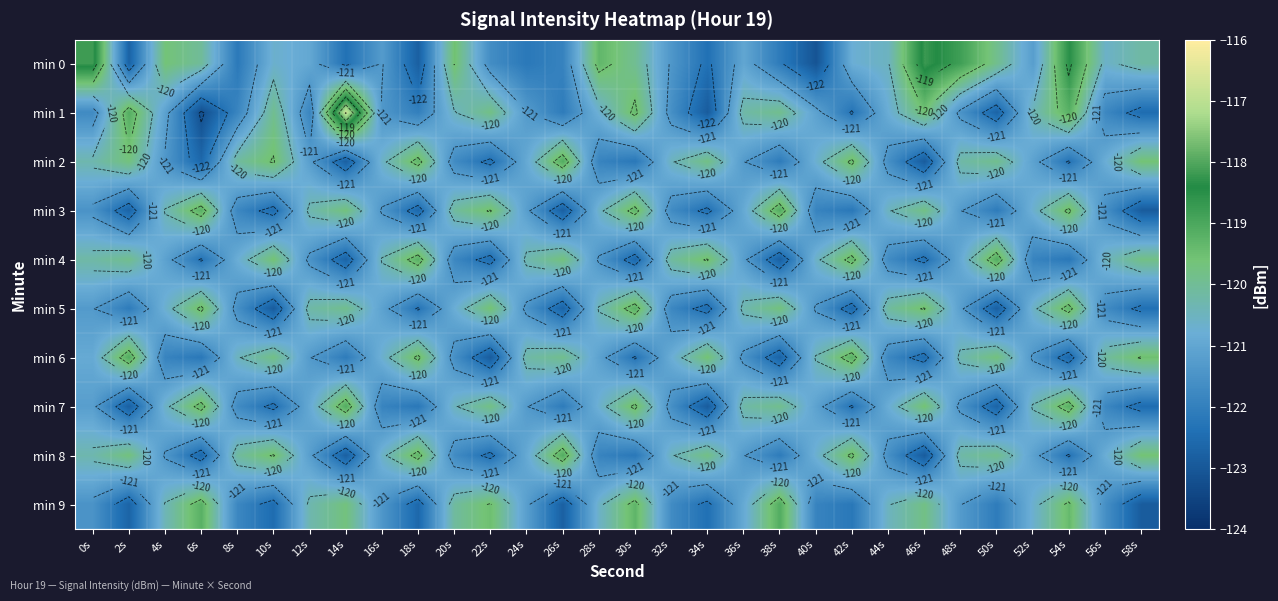

Which category has the lowest value in the min 6 series?

22s